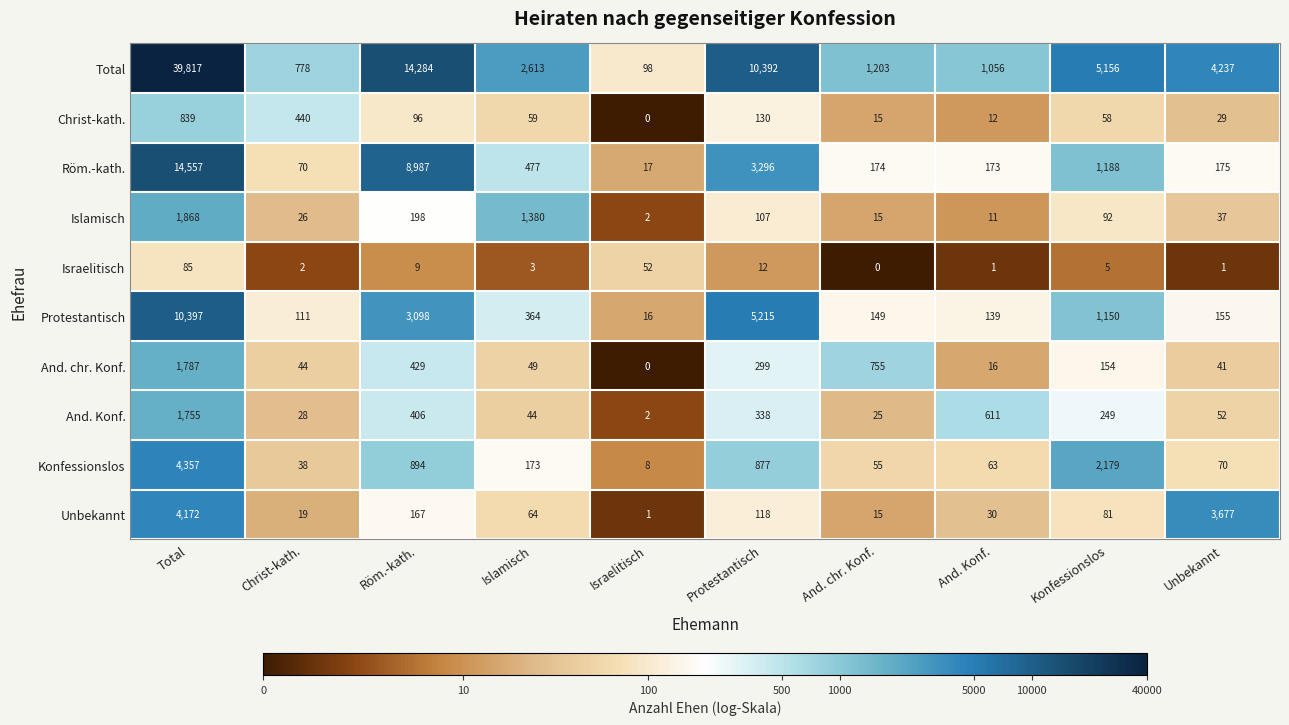

At which label does Christ-kath. first exceed 59?

Total